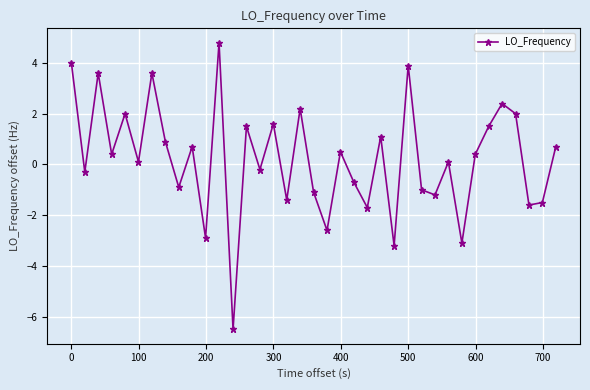

How many data points are above 0?

21